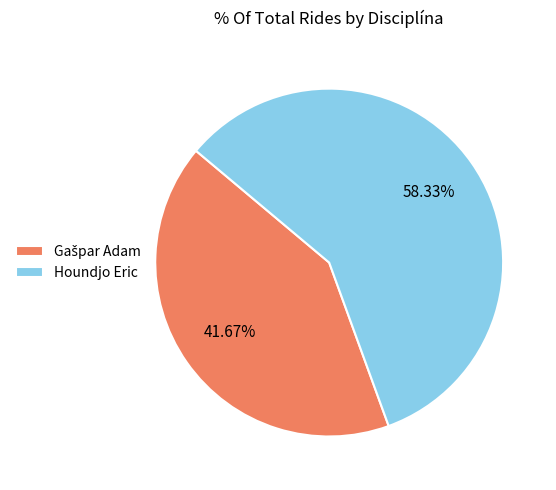

Does any single category account for the majority?

Yes